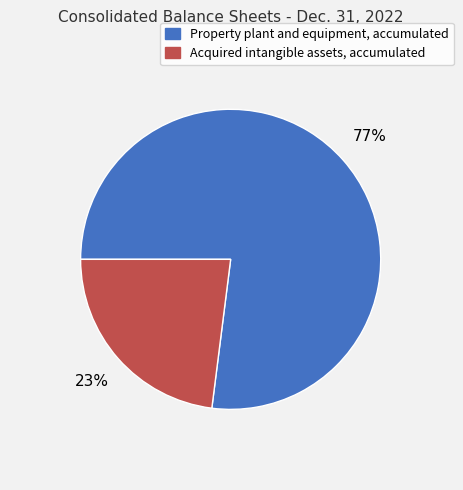

What percentage is the Property plant and equipment, accumulated slice, to the nearest percent?

77%